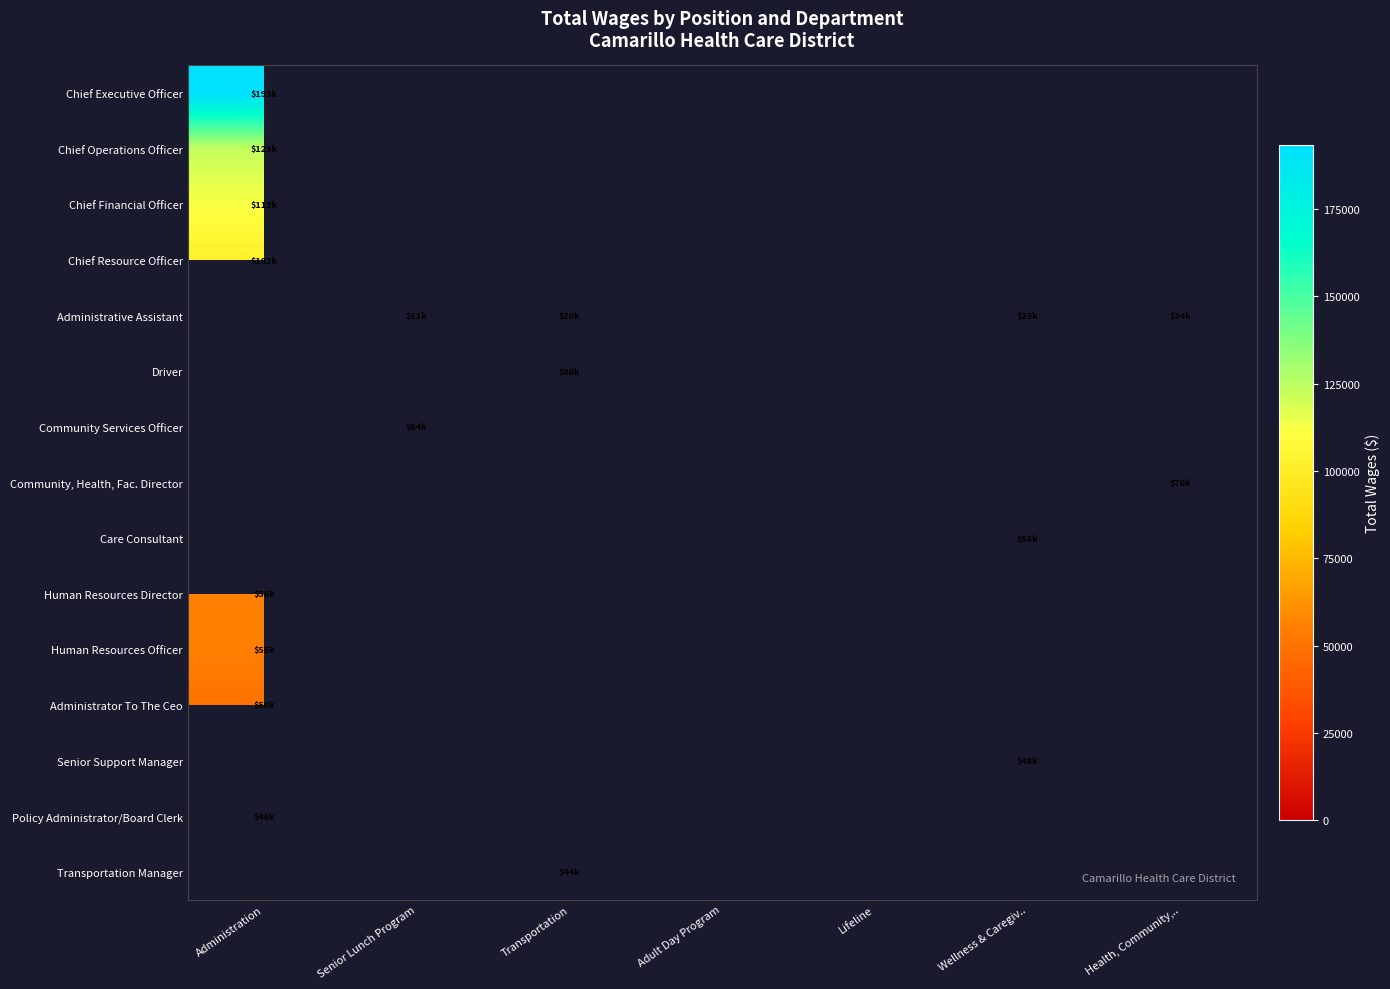

At how many categories does at least one series exceed 49619?

5